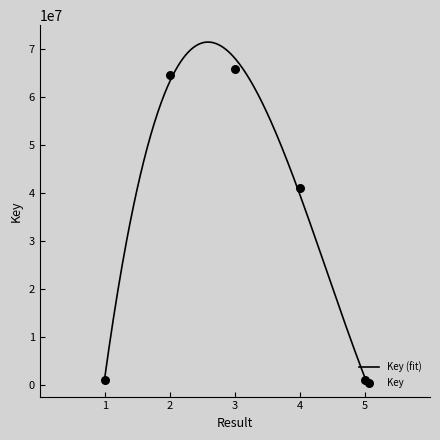

What is the change in value from 4 to 5?

-40024989